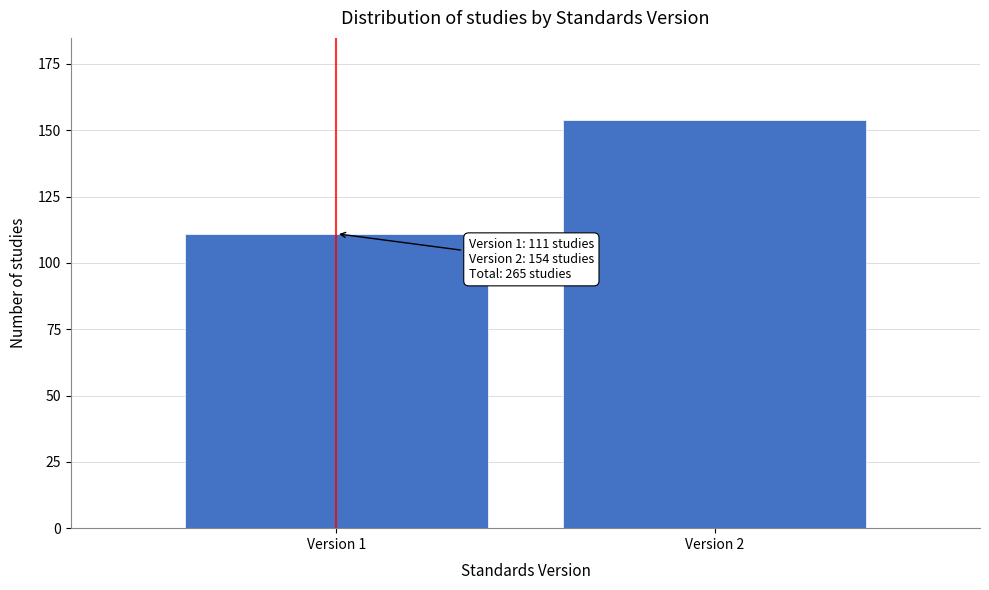

Reading left to right, what are all the values shown in this chart?

111	154